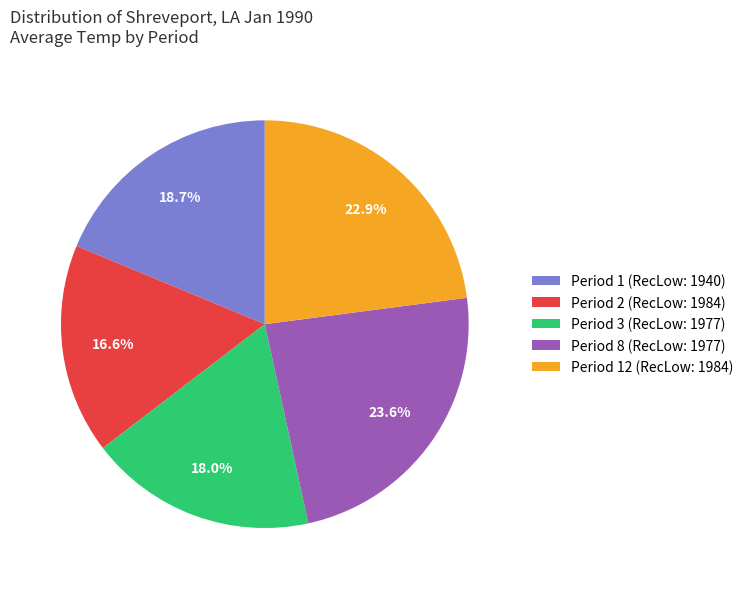

How many slices are in this pie chart?

5